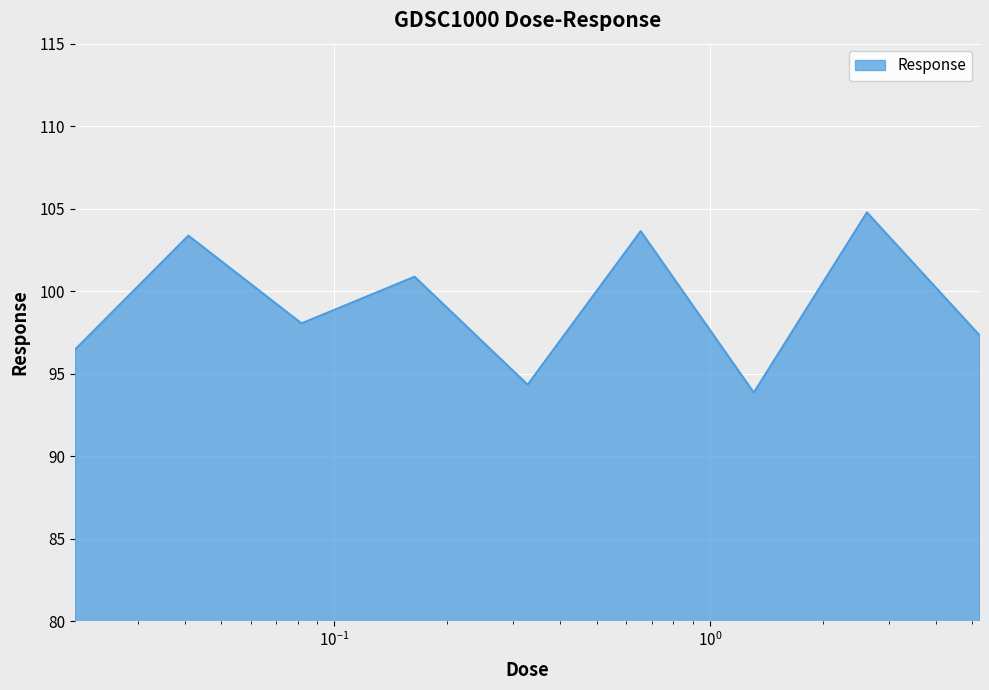

What is the difference between the maximum and minimum values?

10.9